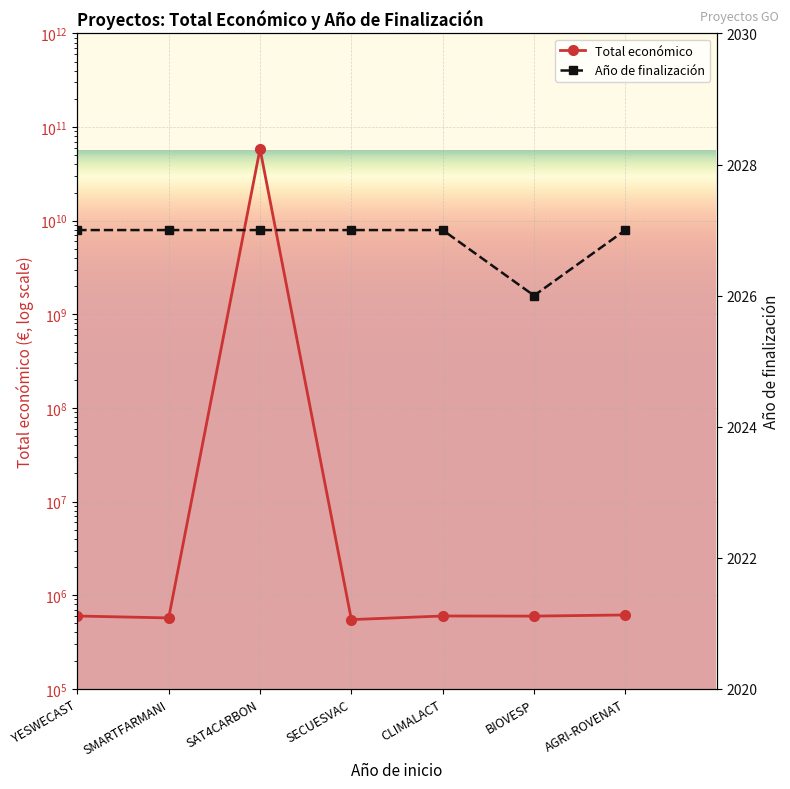

Reading left to right, extract all data points from this chart.

Total económico: 599792	571965	58462941715	548889	600000	598139	615375
Año de finalización: 2027	2027	2027	2027	2027	2026	2027